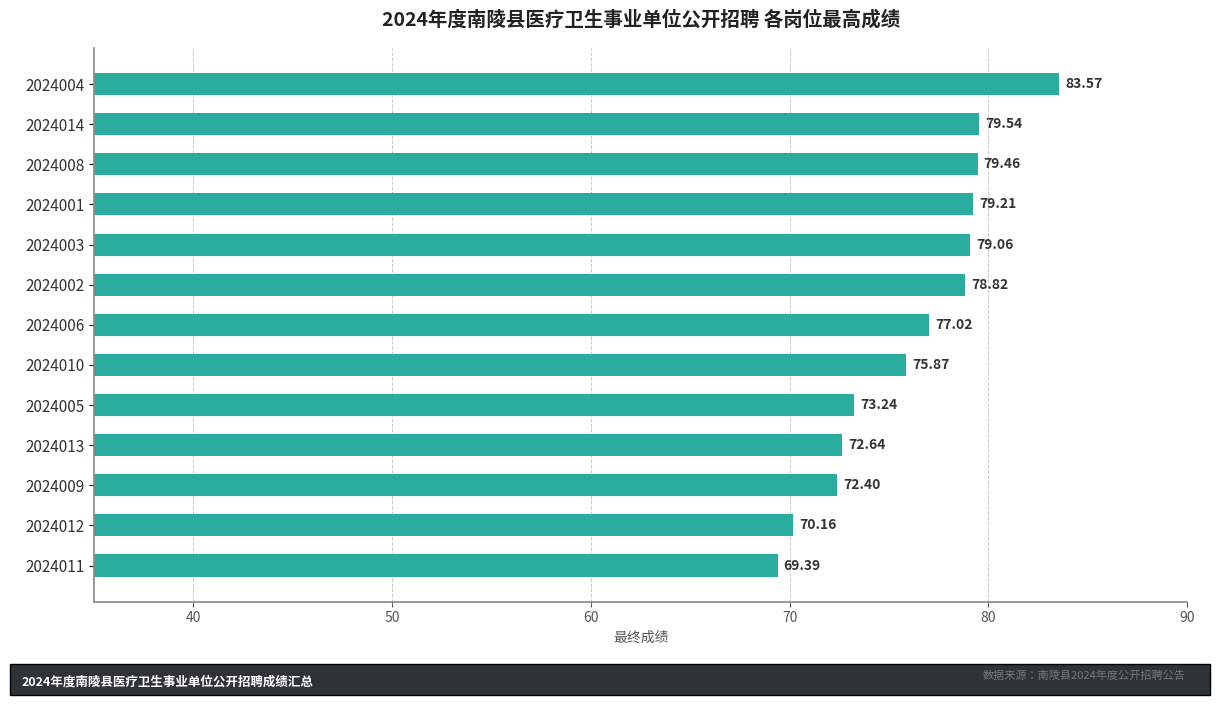

Rank the categories by value from lowest to highest.

2024011, 2024012, 2024009, 2024013, 2024005, 2024010, 2024006, 2024002, 2024003, 2024001, 2024008, 2024014, 2024004